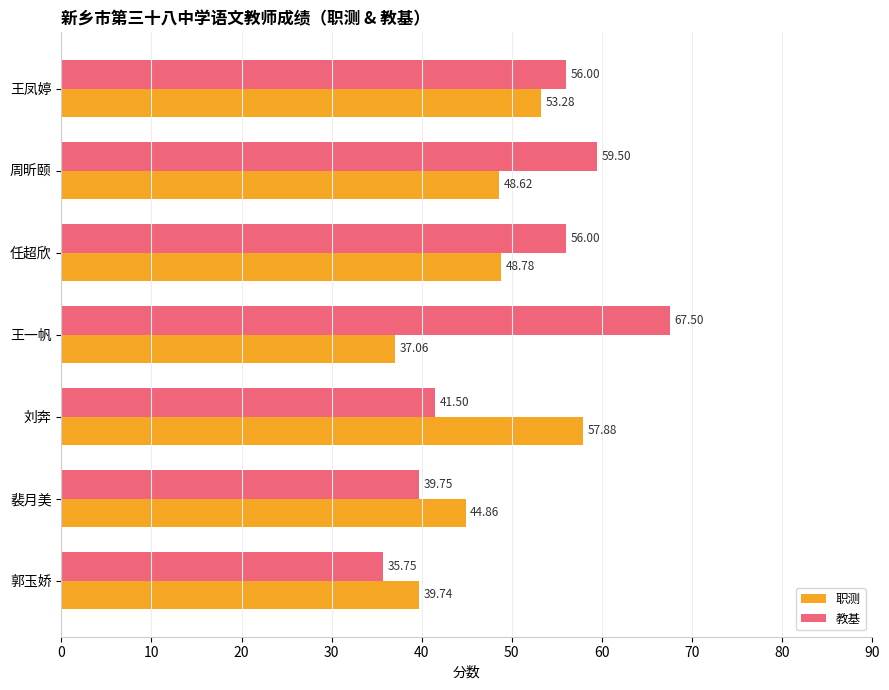

Rank the series at 刘奔 from highest to lowest value.

职测, 教基